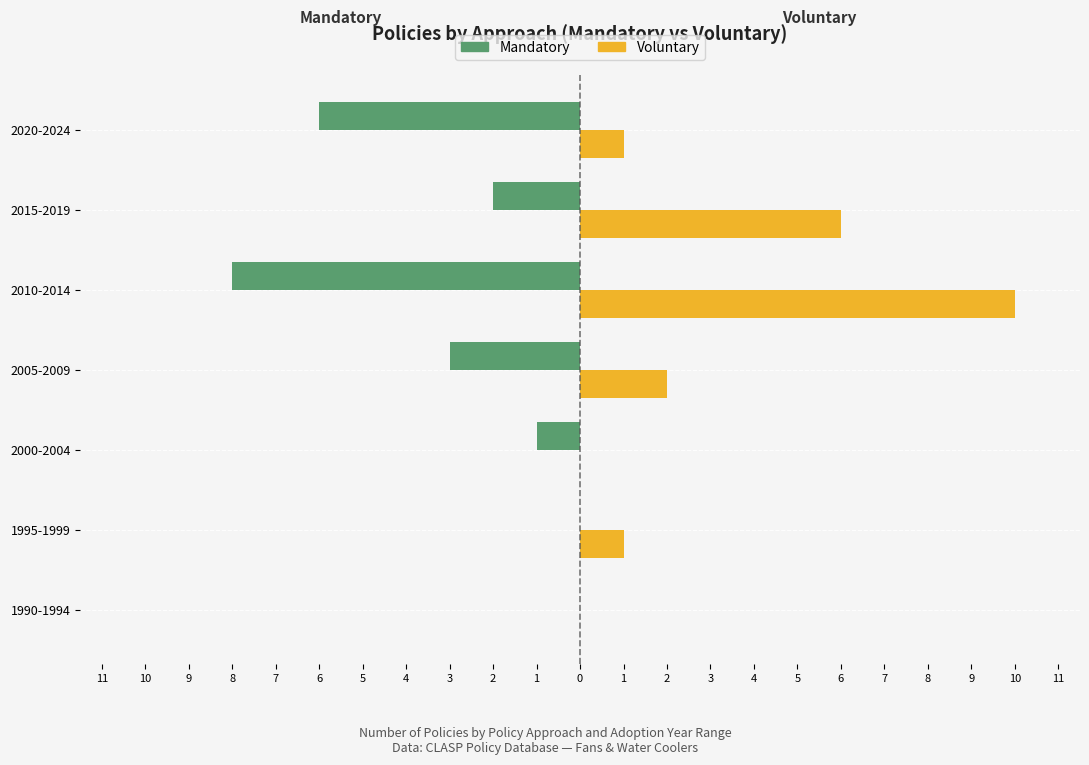

What are all the series names shown in the legend?

Mandatory, Voluntary